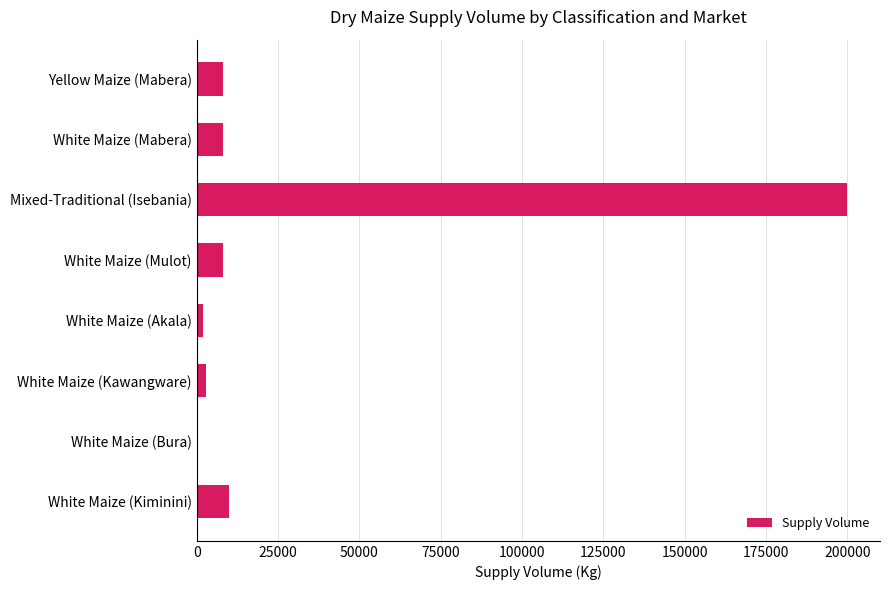

Count the number of categories in the chart.

8